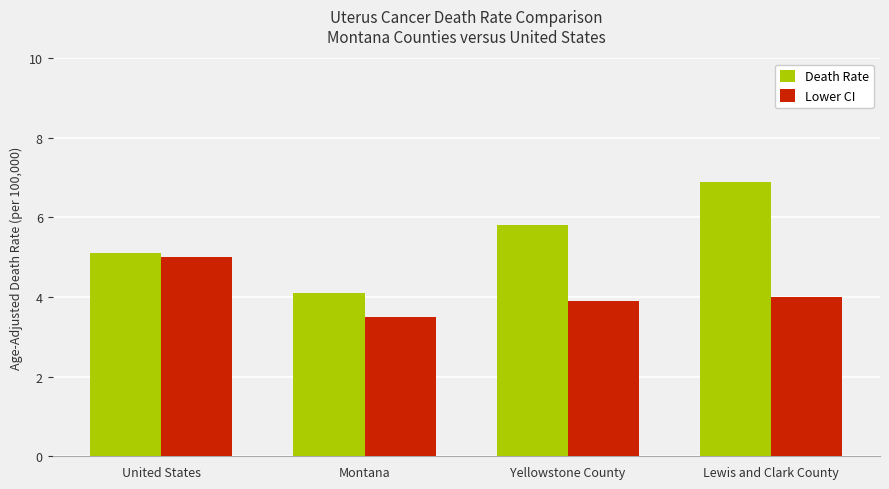

At which label does Lower CI reach its peak?

United States